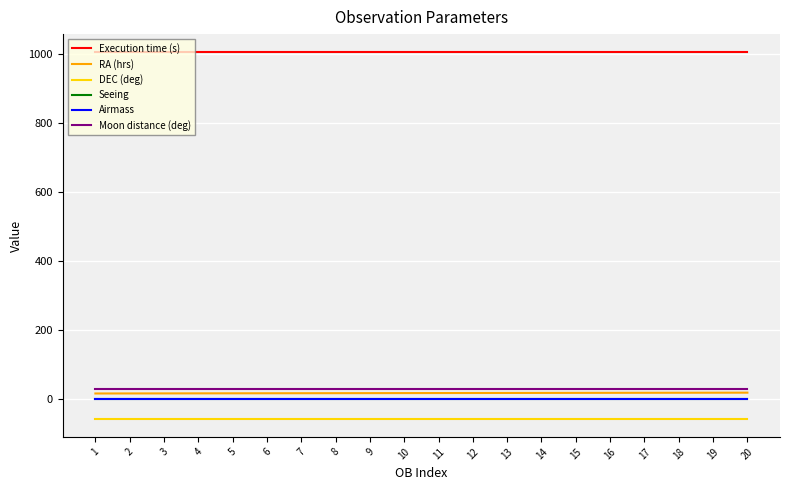

True or false: Airmass and DEC (deg) cross at least once.

False